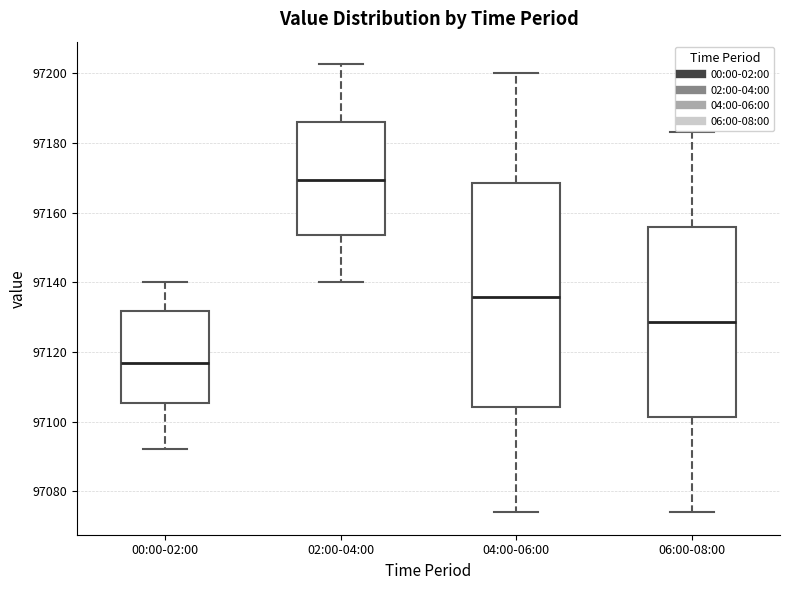

Reading left to right, transcribe this box plot: for each box, give where its median line is, the range the box spans, and where its two whiskers end, as read against the y-axis. The values are not printed on the chart, so give them approximately, as read against the axis.

00:00-02:00: median 97116, box 97106 to 97132, whiskers 97092 to 97140
02:00-04:00: median 97170, box 97154 to 97186, whiskers 97140 to 97202
04:00-06:00: median 97136, box 97104 to 97168, whiskers 97074 to 97200
06:00-08:00: median 97128, box 97102 to 97156, whiskers 97074 to 97184